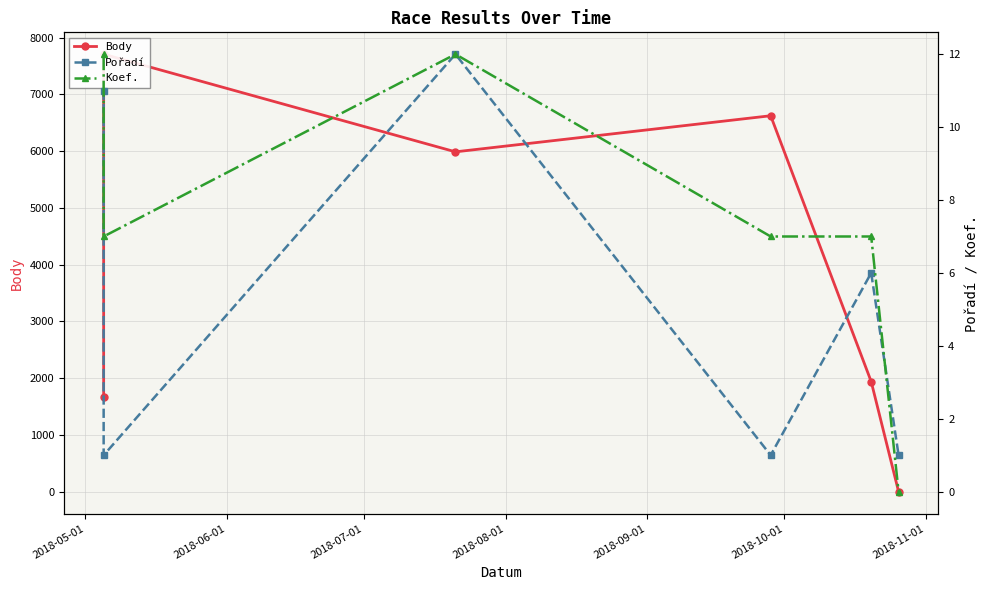

What are all the series names shown in the legend?

Body, Pořadí, Koef.